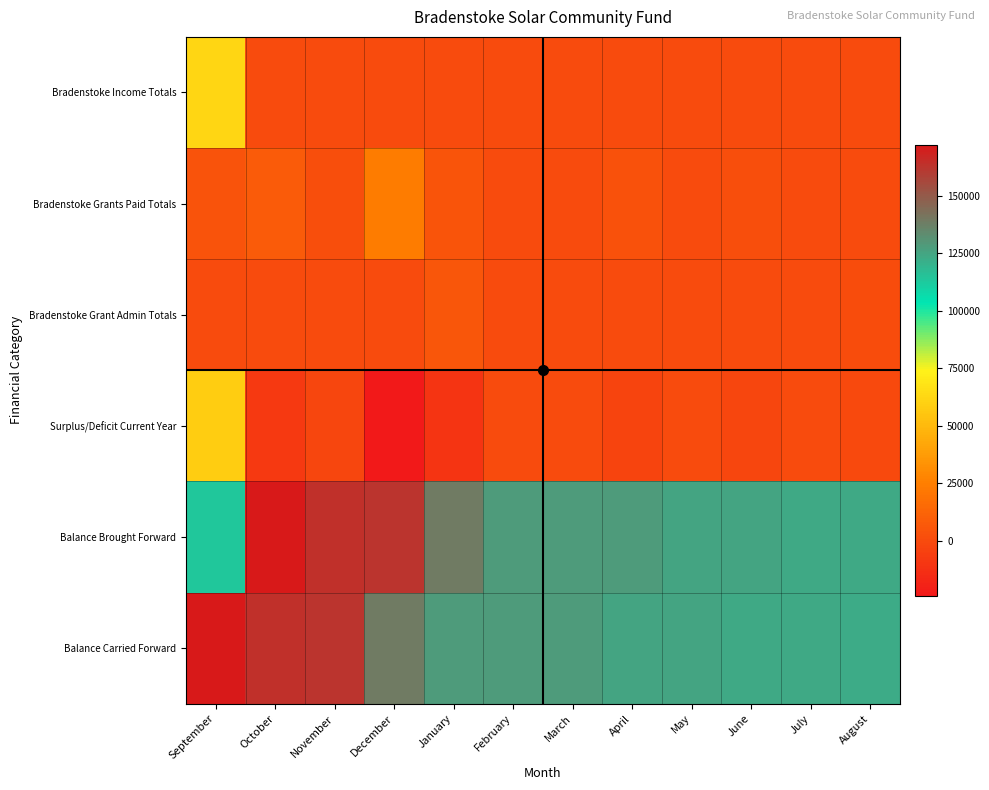

Reading right to left, extract all data points from this chart.

Bradenstoke Income Totals: August=0.0	July=0.0	June=0.0	May=0.0	April=0.0	March=0.0	February=0.0	January=0.0	December=0.0	November=0.0	October=0.0	September=62368.5
Bradenstoke Grants Paid Totals: August=0.0	July=0.0	June=1872.6	May=0.0	April=2960.0	March=0.0	February=0.0	January=5000.0	December=23897.5	November=1700.0	October=8000.0	September=4000.0
Bradenstoke Grant Admin Totals: August=796.0	July=0.0	June=0.0	May=0.0	April=0.0	March=0.0	February=0.0	January=5330.2	December=0.0	November=0.0	October=0.0	September=0.0
Surplus/Deficit Current Year: August=-796.0	July=0.0	June=-1872.6	May=0.0	April=-2960.0	March=0.0	February=0.0	January=-10330.2	December=-23897.5	November=-1700.0	October=-8000.0	September=58368.5
Balance Brought Forward: August=123411.4	July=123411.4	June=125284.0	May=125284.0	April=128244.0	March=128244.0	February=128244.0	January=138574.2	December=162471.7	November=164171.7	October=172171.7	September=113803.2
Balance Carried Forward: August=122615.4	July=123411.4	June=123411.4	May=125284.0	April=125284.0	March=128244.0	February=128244.0	January=128244.0	December=138574.2	November=162471.7	October=164171.7	September=172171.7